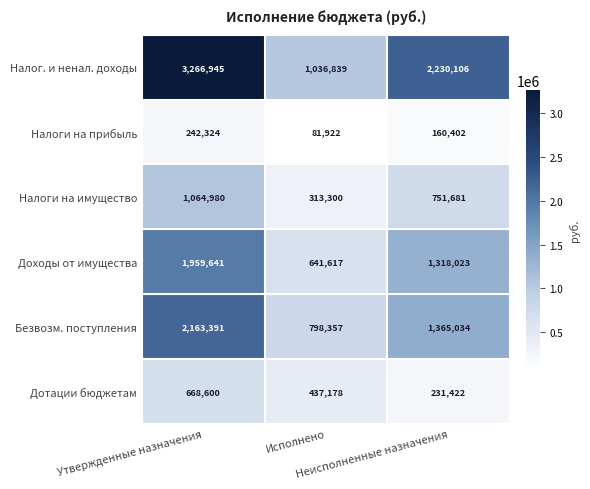

Count the Дотации бюджетам values in the range 231422 to 668600.

3